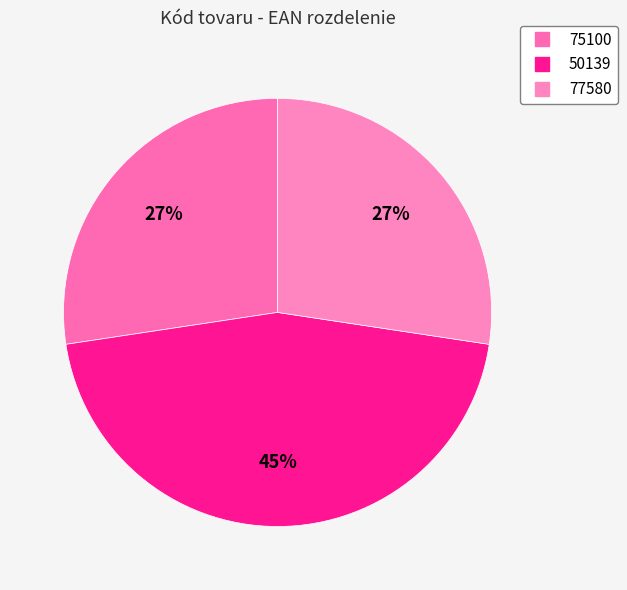

To the nearest percent, what portion does 75100 represent?

27%